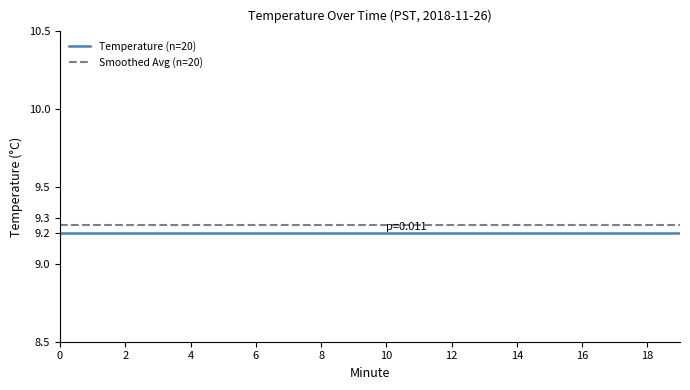

True or false: Temperature (n=20) and Smoothed Avg (n=20) intersect in this chart.

False